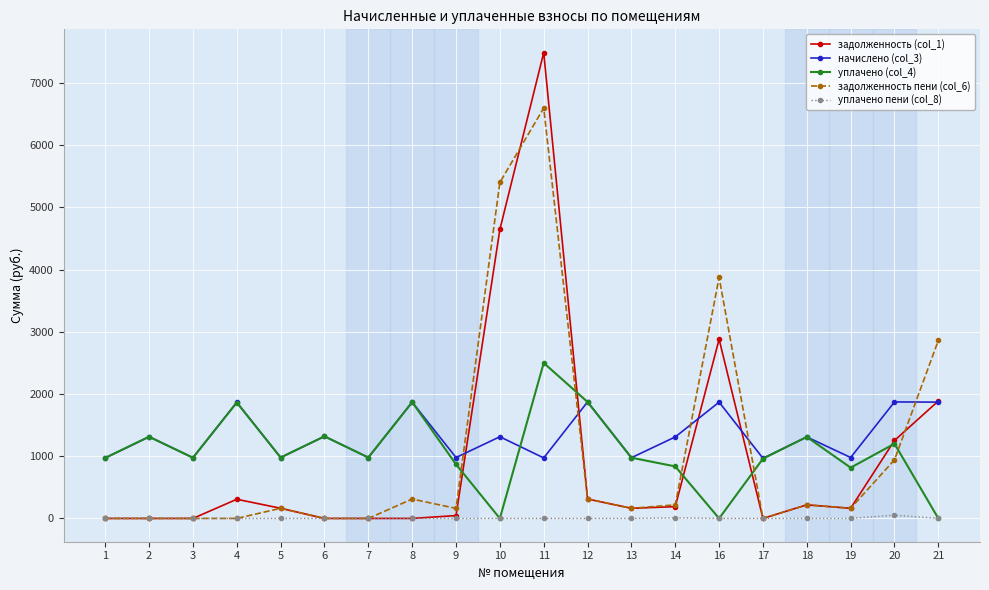

True or false: задолженность (col_1) has more than 0 points higher than both neighbors.

True